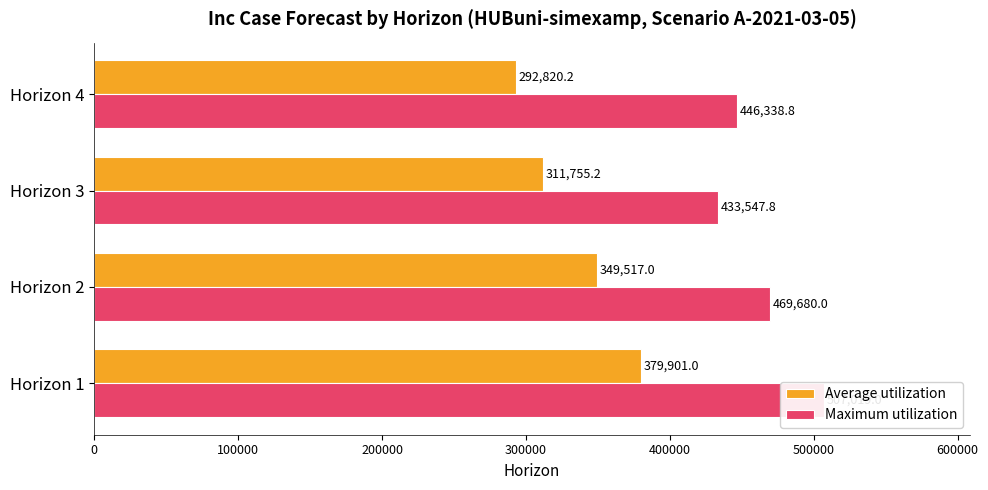

The value of Average utilization at Horizon 1 is 379901.0. True or false?

True